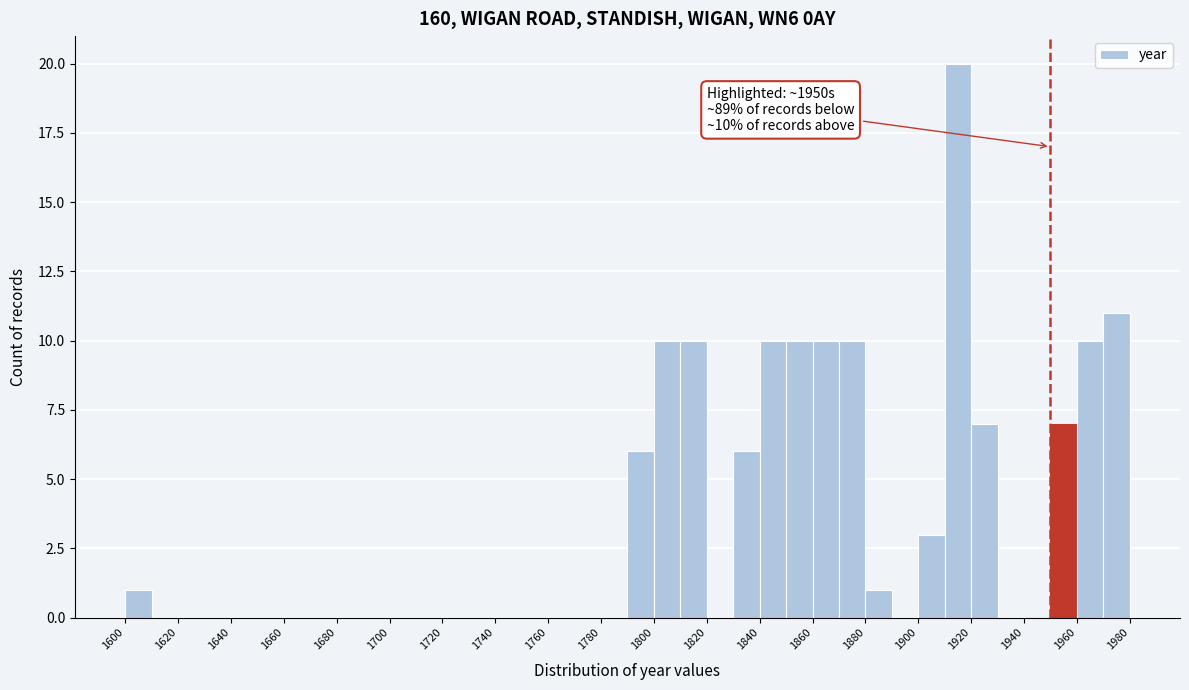

Which range on the x-axis has the tallest bar?

1910 to 1920